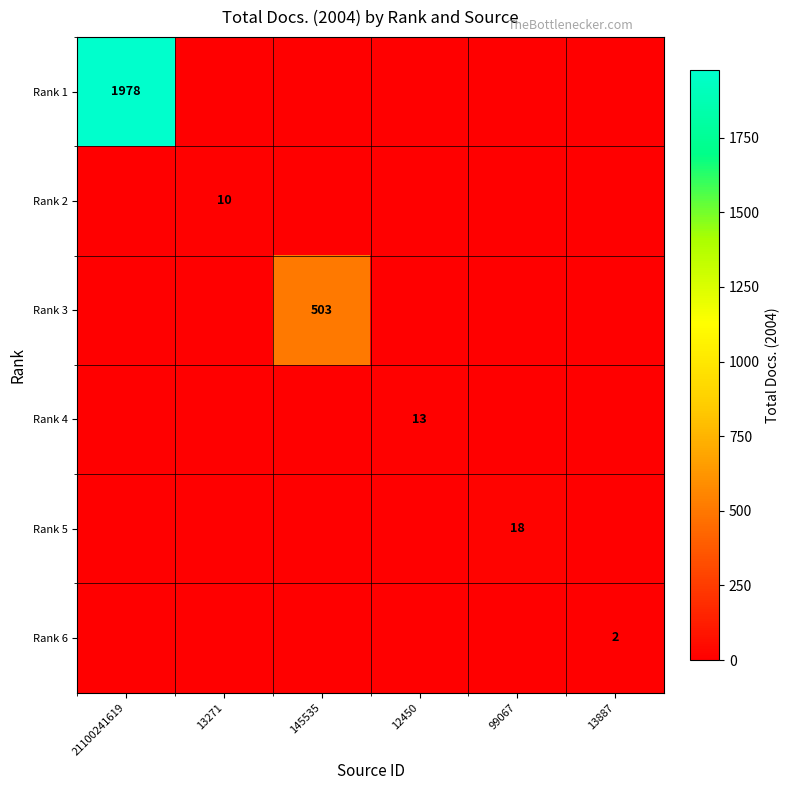

The value of Rank 4 at 12450 is 13. True or false?

True